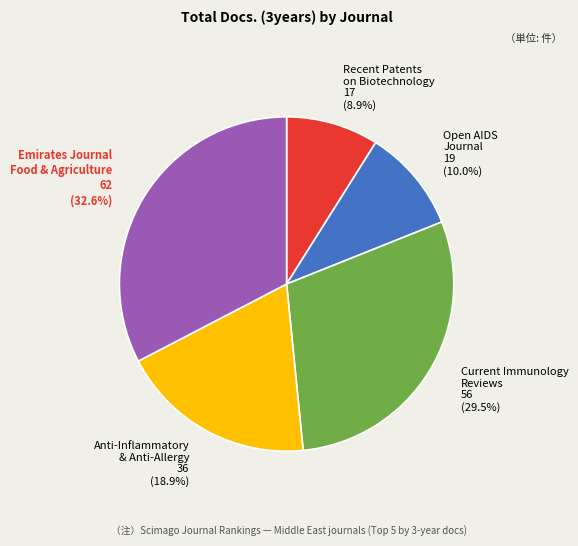

Which slice is the smallest?

Recent Patents on Biotechnology 17 (8.9%)